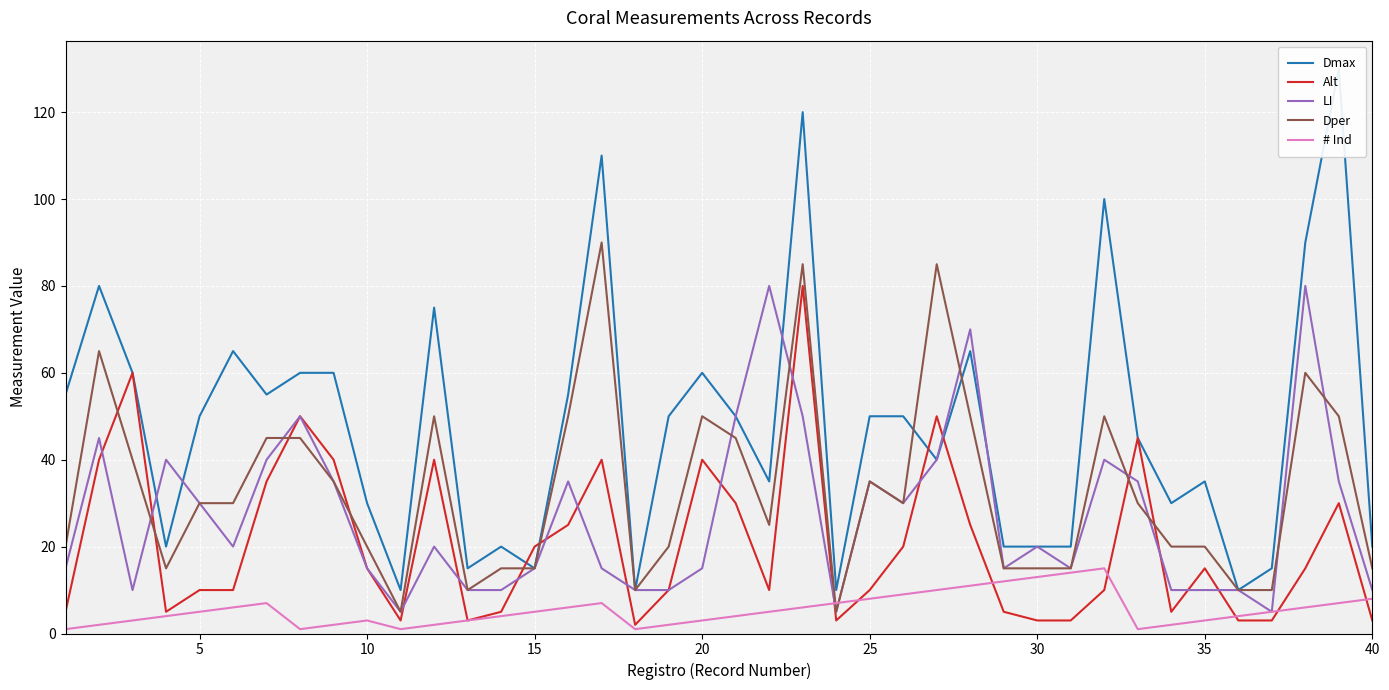

What is the minimum value shown in the chart?

1